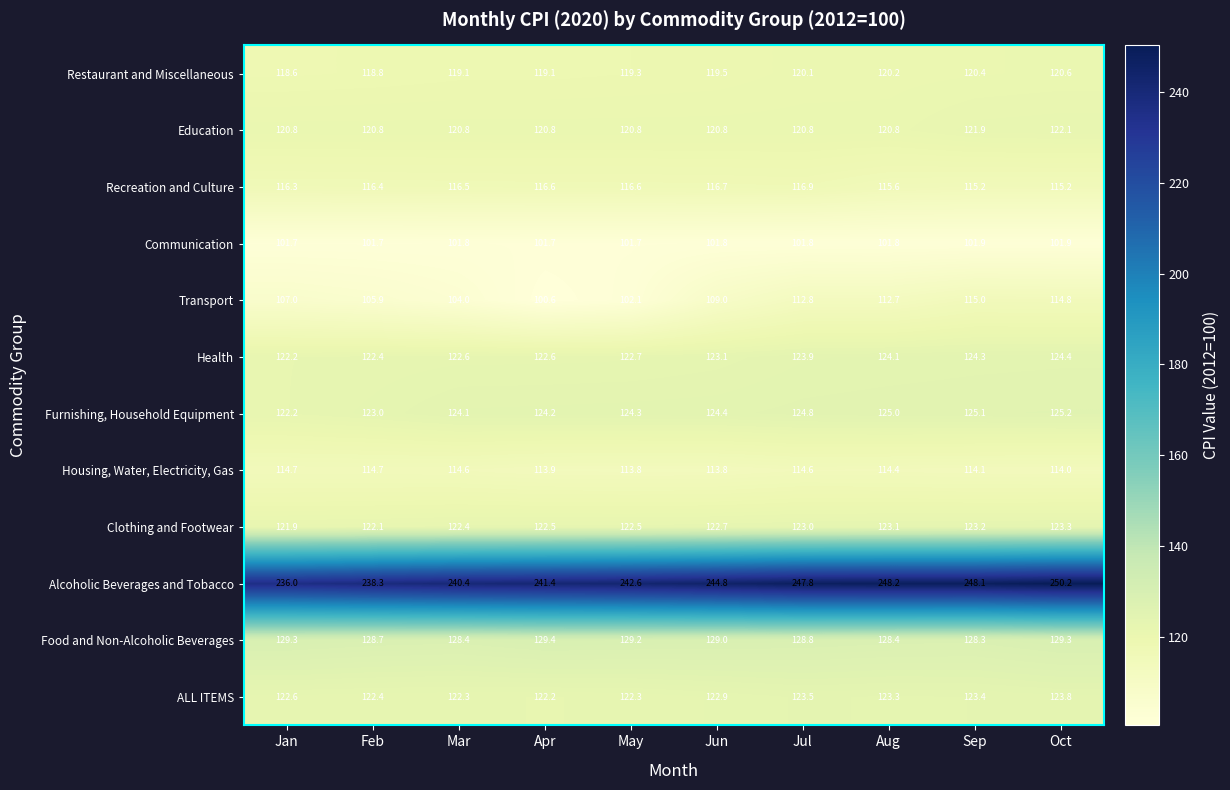

Which series has the widest spread of values?

Transport